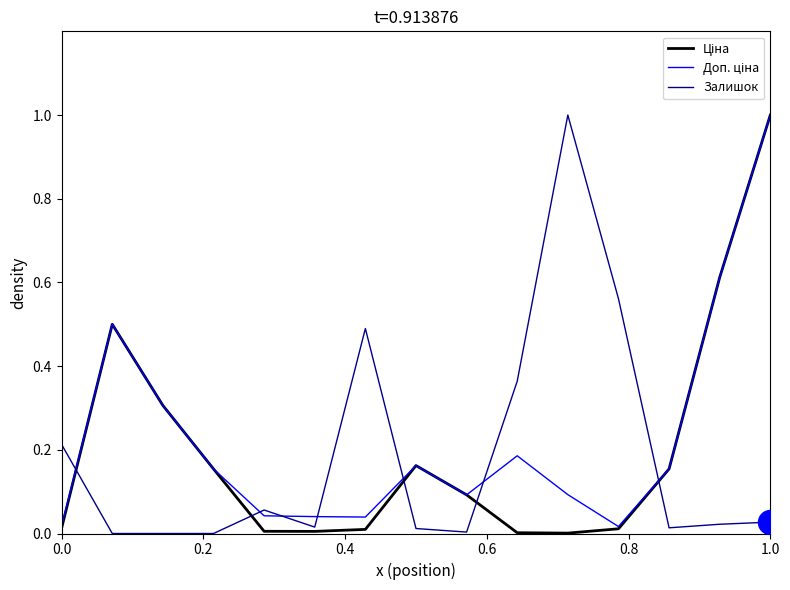

What is the maximum value shown in the chart?

1.0